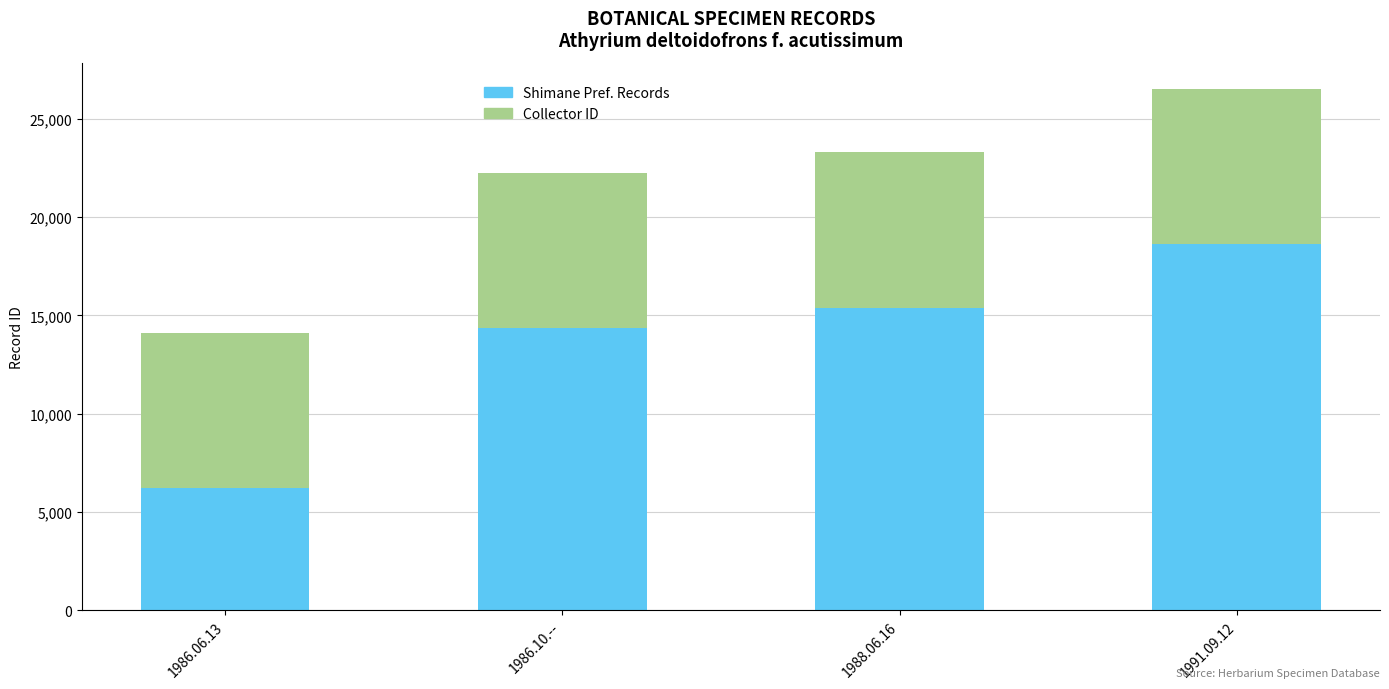

What value does the Shimane Pref. Records series have at 1988.06.16, to the nearest 50?

15400